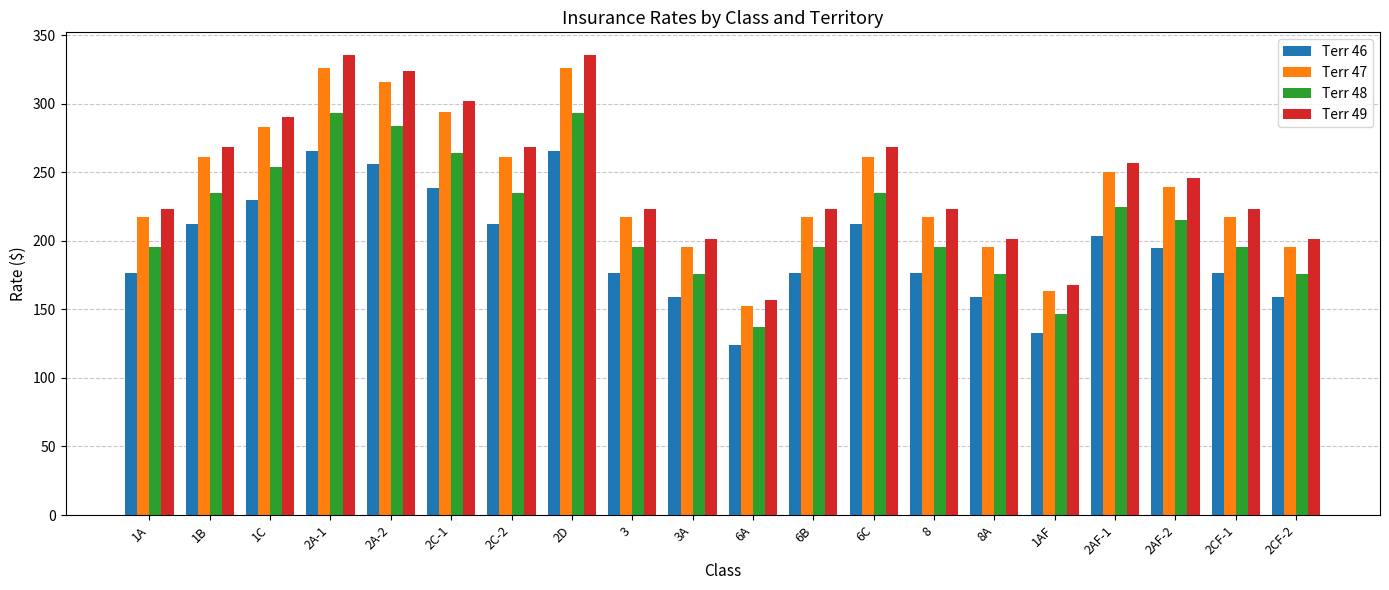

What is the average value of the Terr 47 series?

240.4